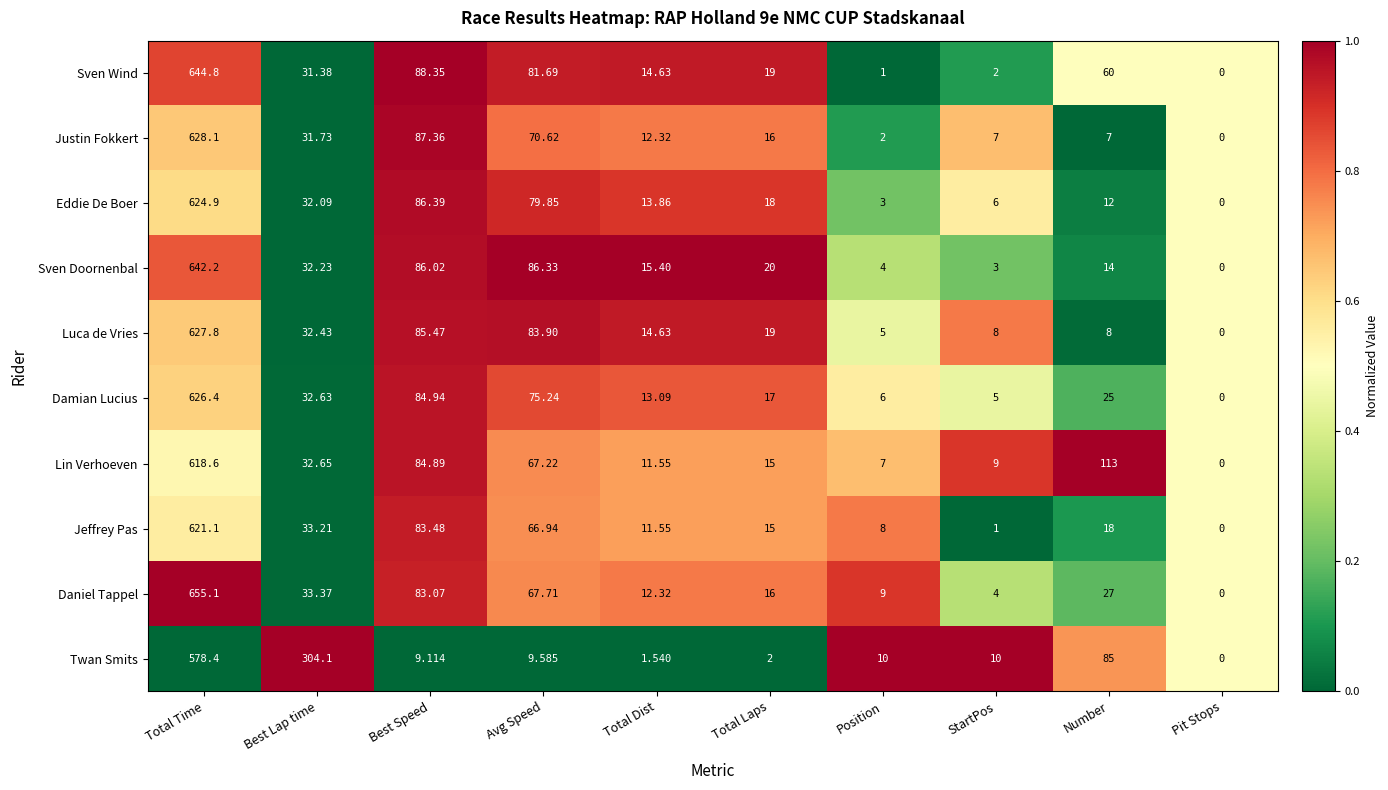

At which category is the sum across all series the highest?

Total Time